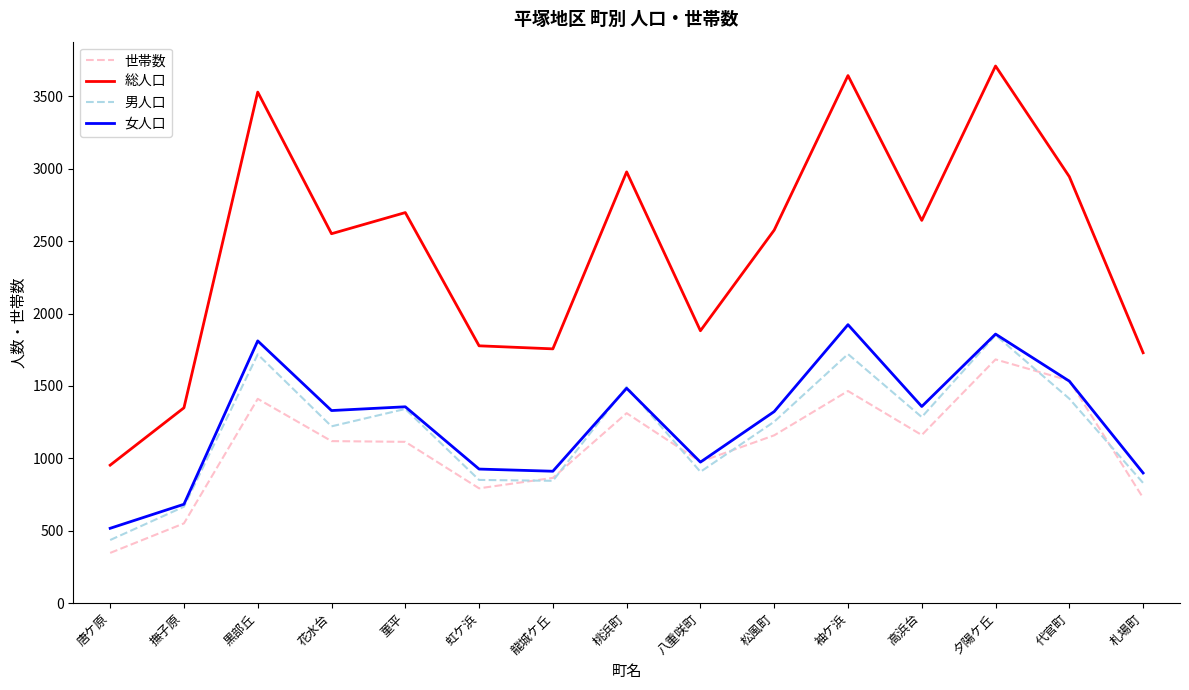

What is the difference between the maximum and second lowest values in the 世帯数 series?

1132